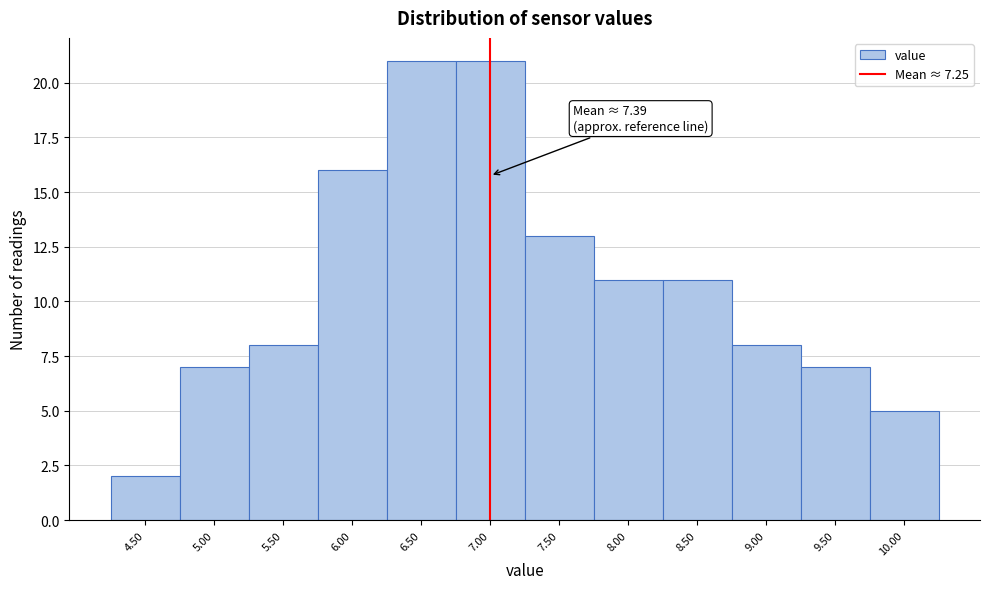

Reading left to right, extract all data points from this chart.

2	7	8	16	21	21	13	11	11	8	7	5